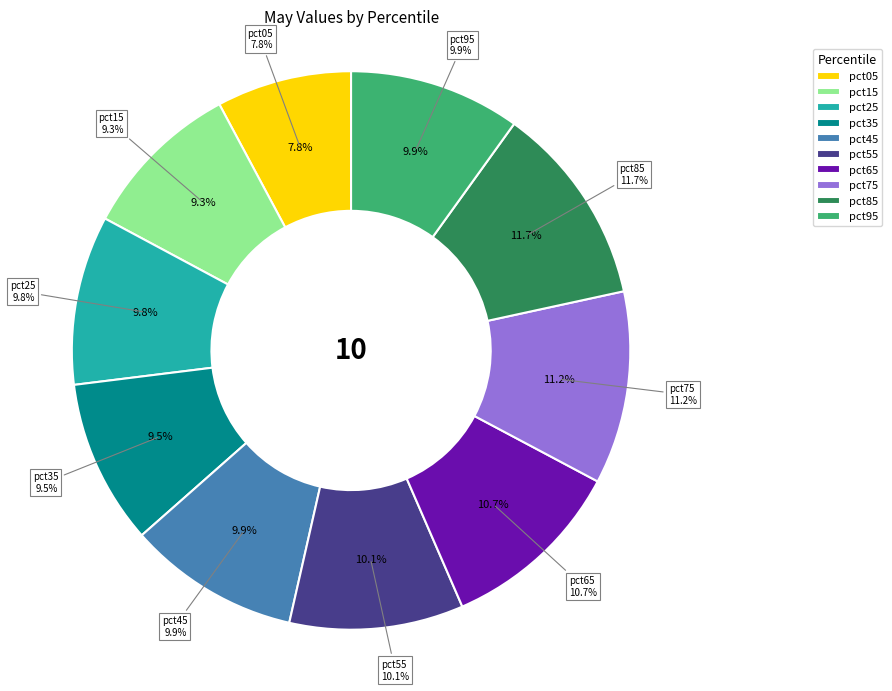

Which category has the smallest portion of the pie?

pct05